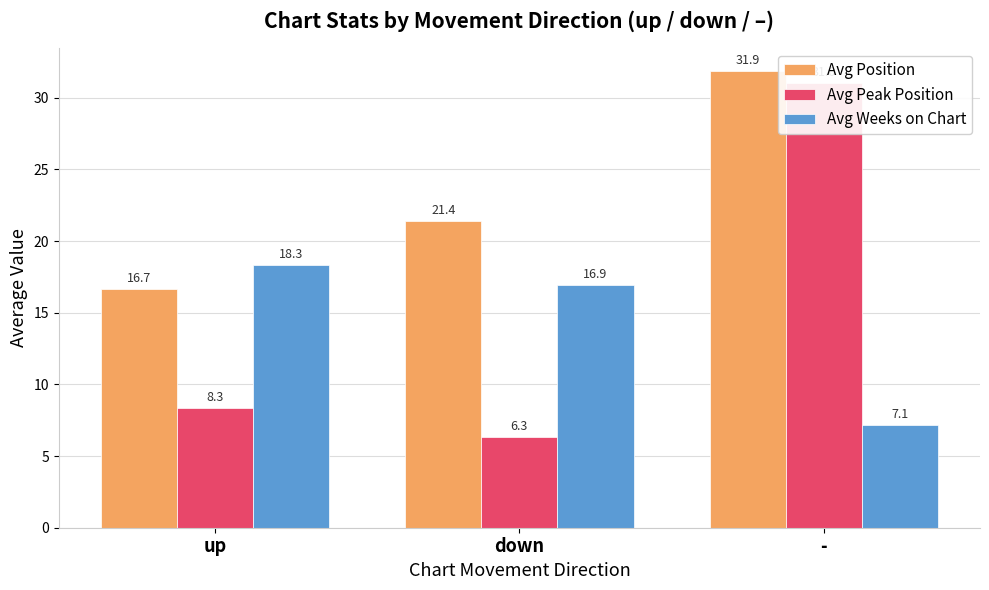

At which category is the sum across all series the highest?

-